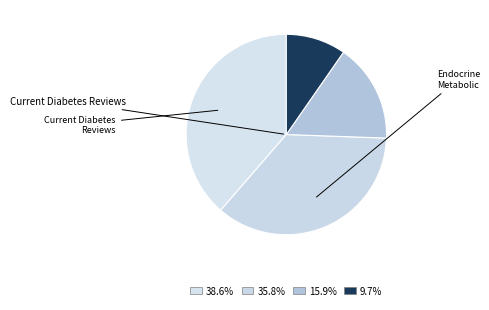

Rank the categories by value from lowest to highest.

Immunology Endocrine and Metabolic, Recent Patents on Endocrine, Endocrine Metabolic and Immune, Current Diabetes Reviews